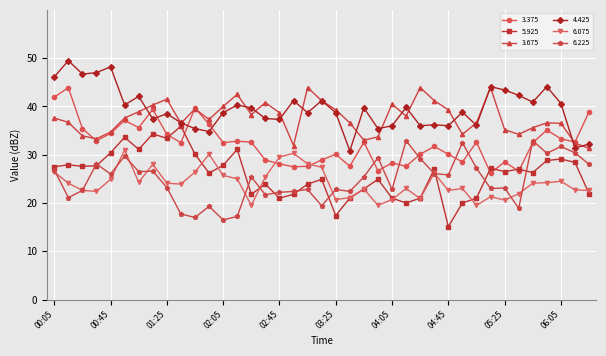

What is the maximum value for 6.075?

31.0